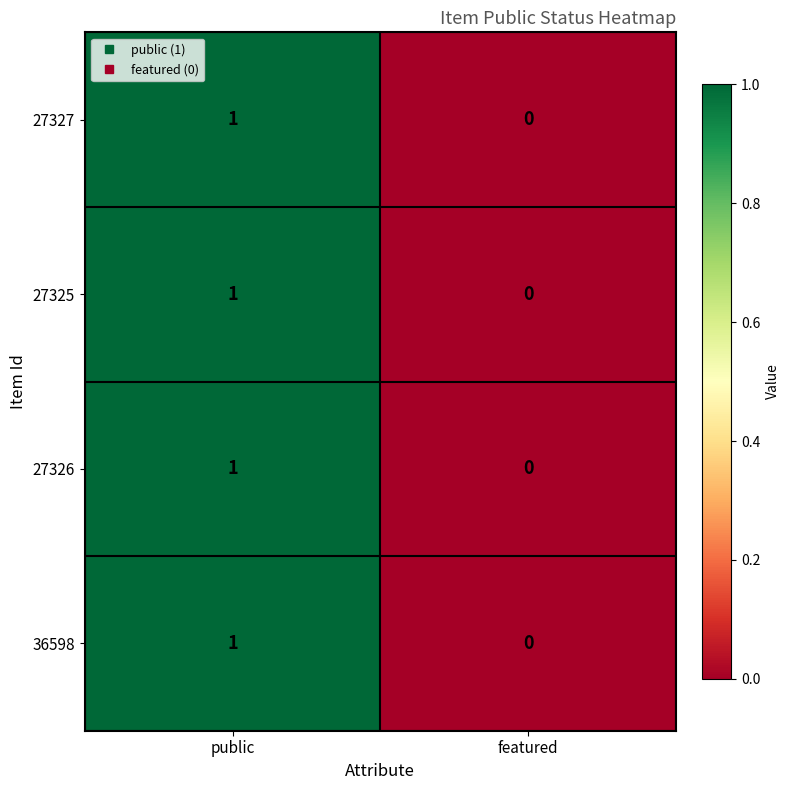

How many data points does each series have?

2